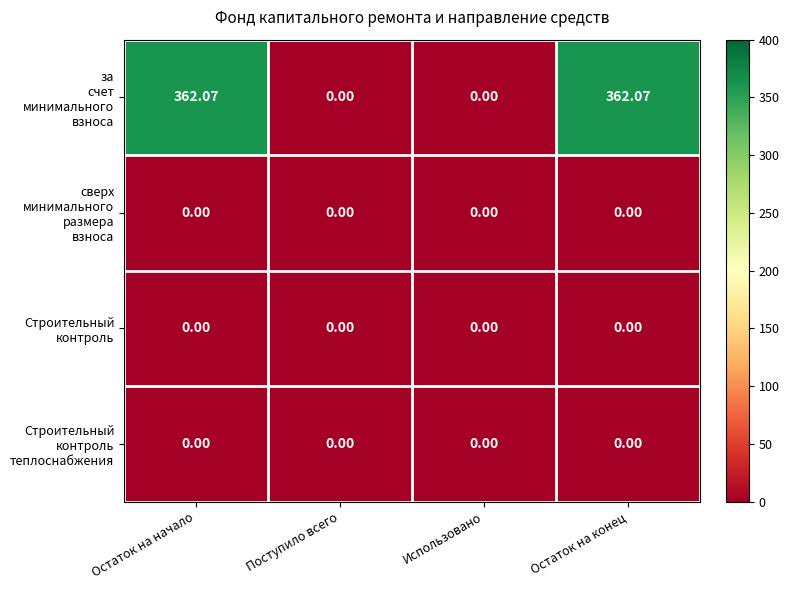

Which has a higher value, Использовано or Остаток на начало?

Остаток на начало